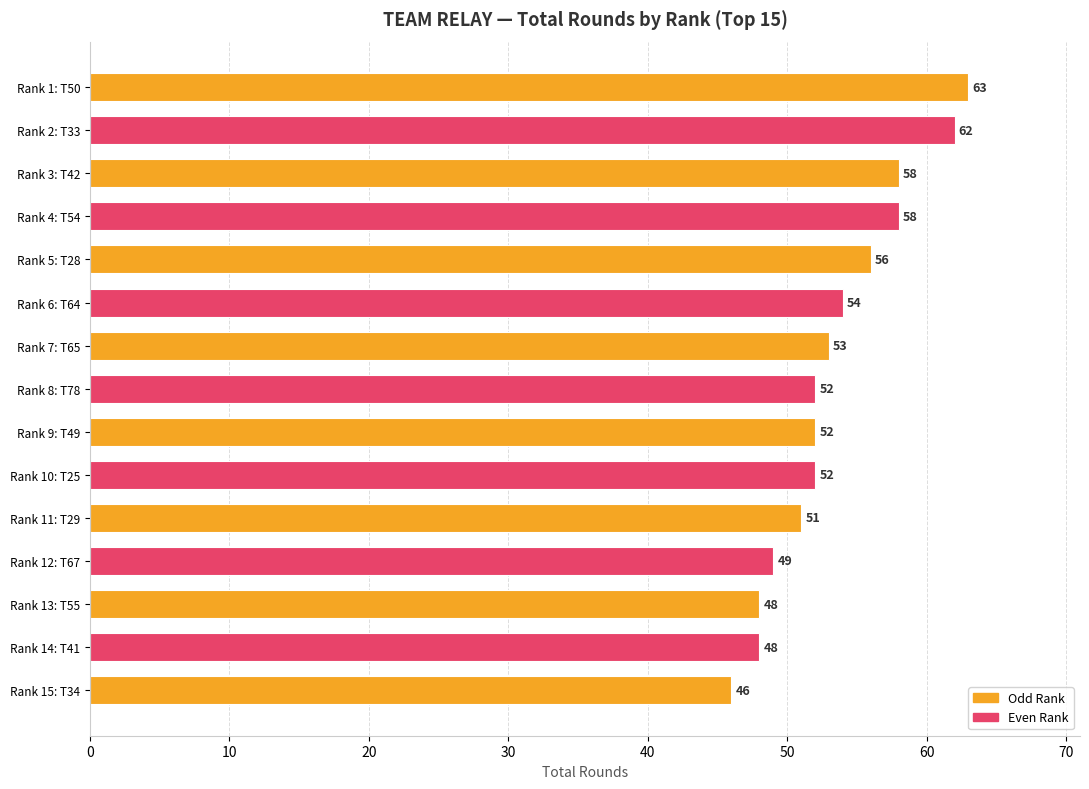

Between Rank 7: T65 and Rank 5: T28, which is larger?

Rank 5: T28